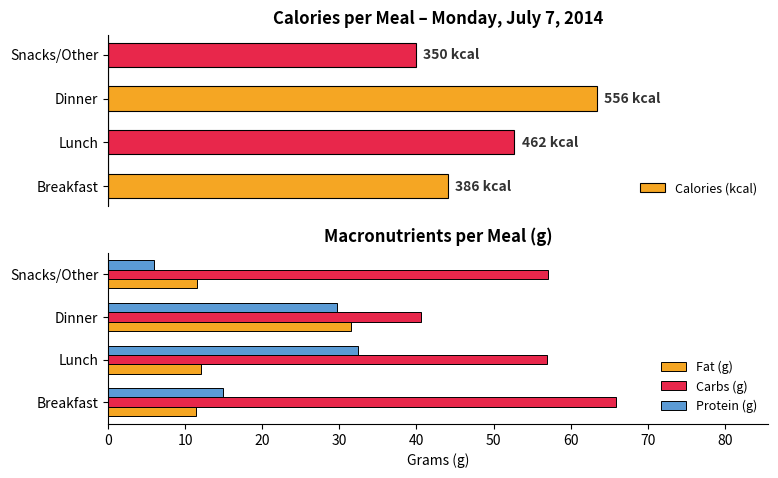

Is the value of Fat (g) at Lunch greater than the value of Protein (g) at Breakfast?

No